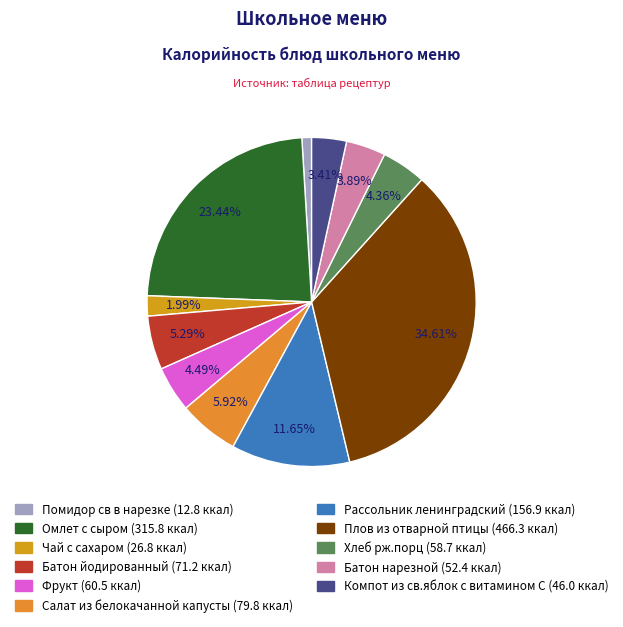

Combined, do Салат из белокачанной капусты and Чай с сахаром account for over 50%?

No